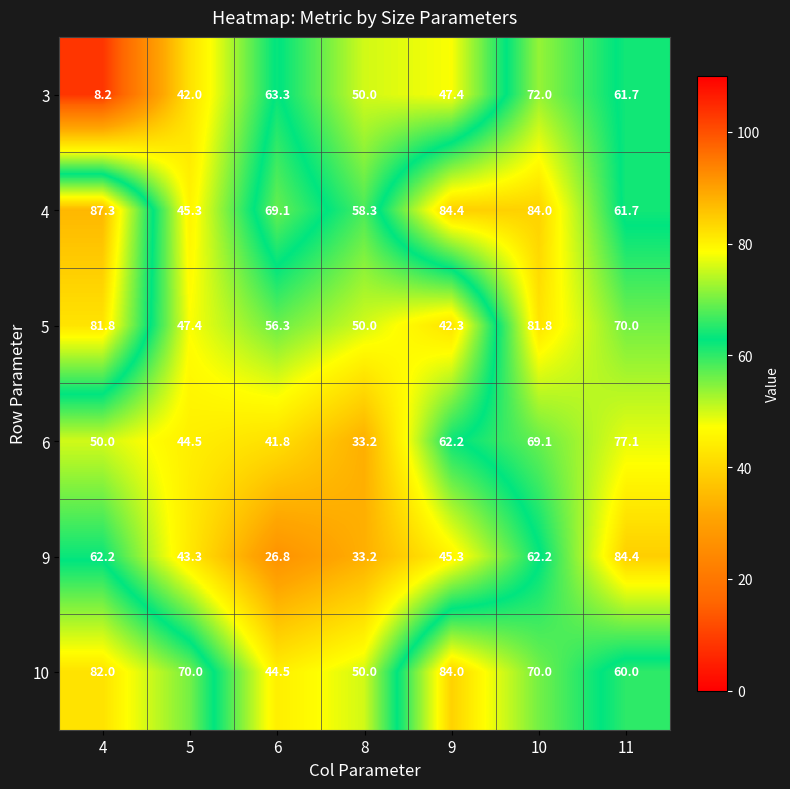

How many distinct data groups are displayed?

6